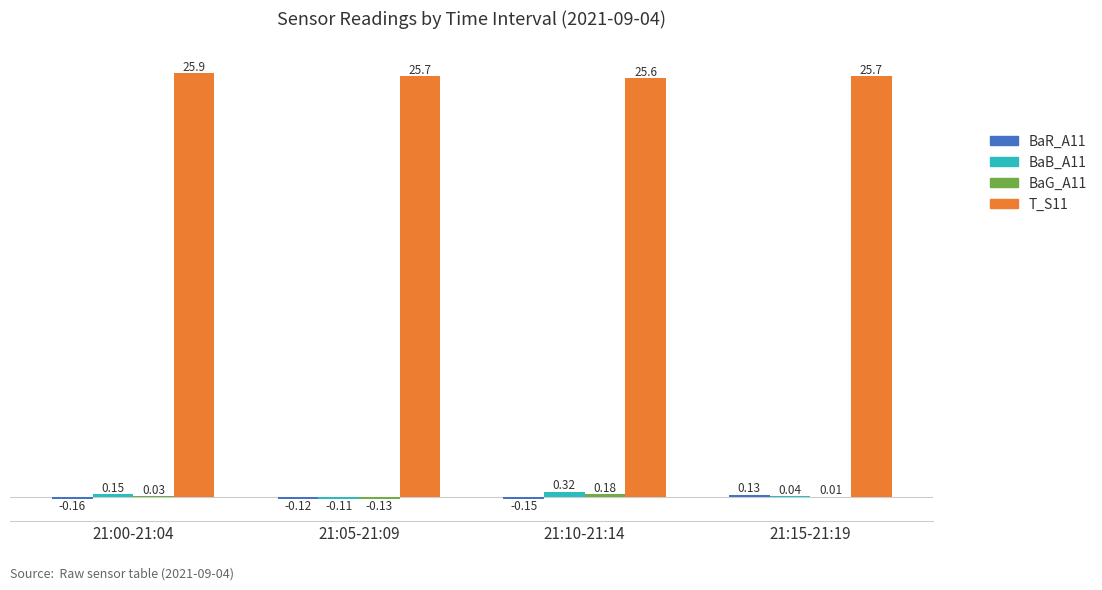

What is the sum of all BaB_A11 values?

0.4